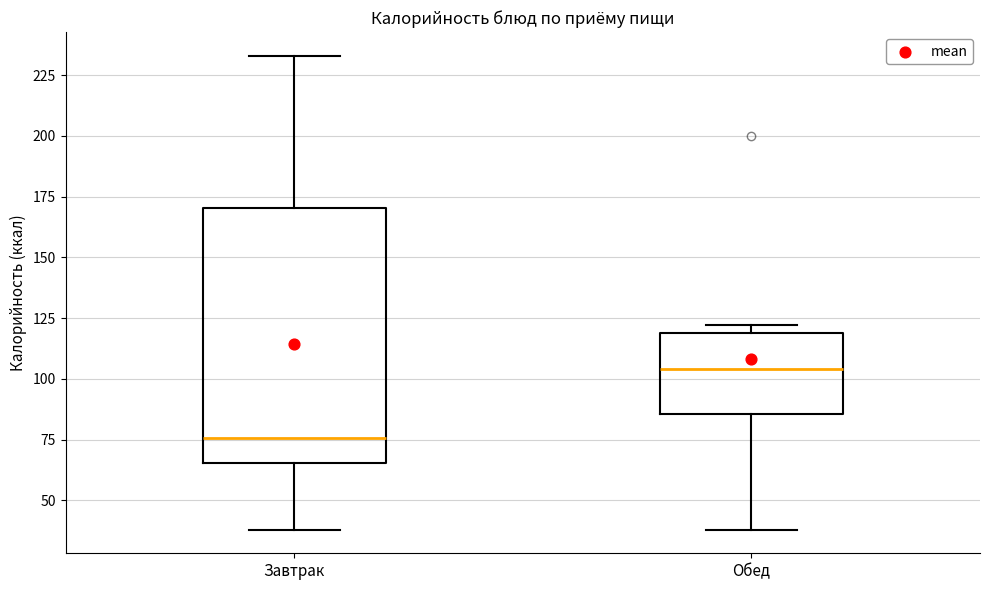

Which box's median line is the highest?

Обед